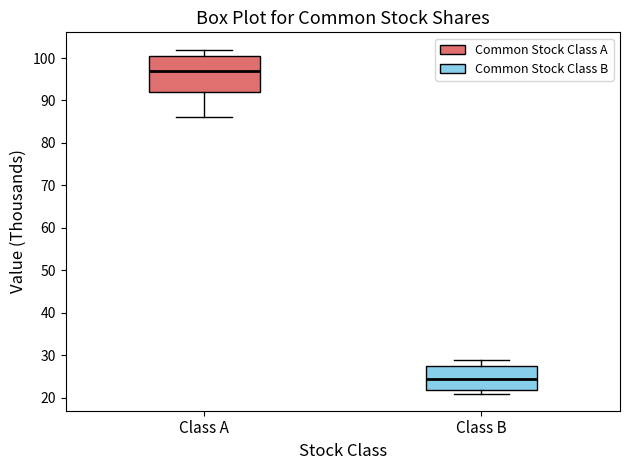

Which box's median line is the highest?

Class A